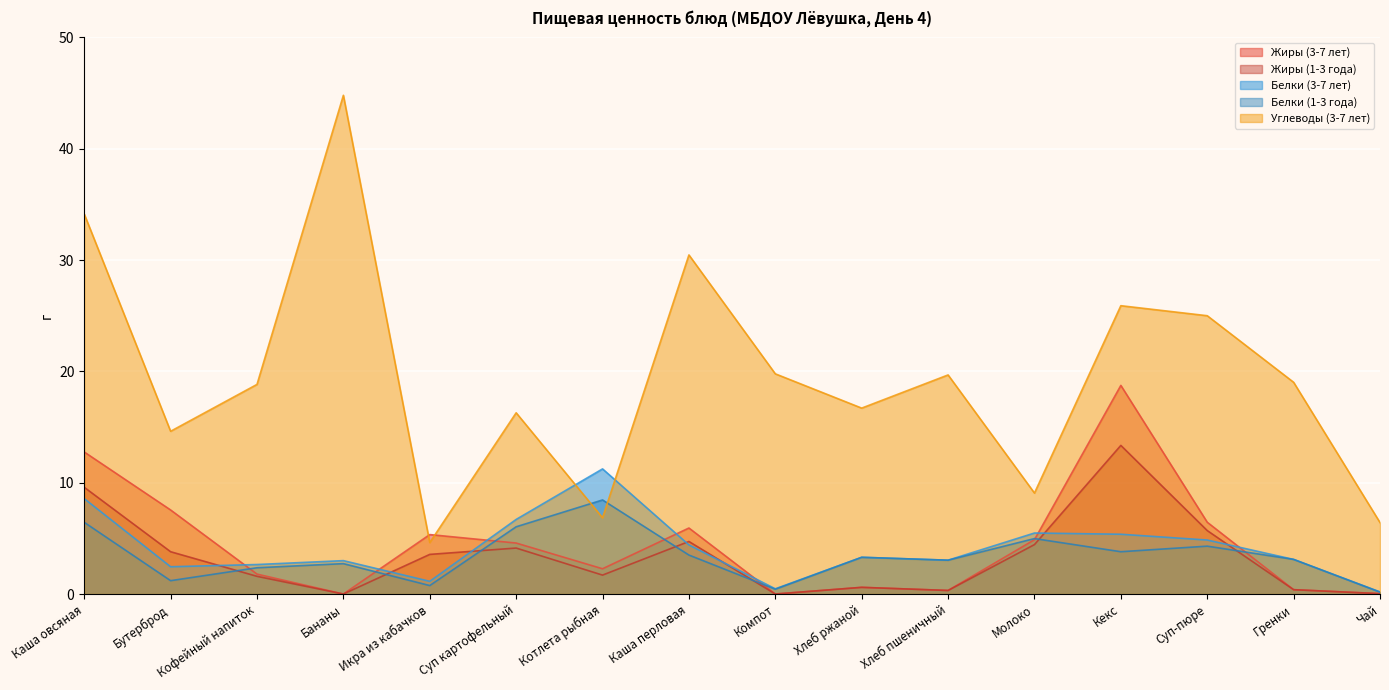

At which label is Белки (1-3 года) closest to 4?

Кекс